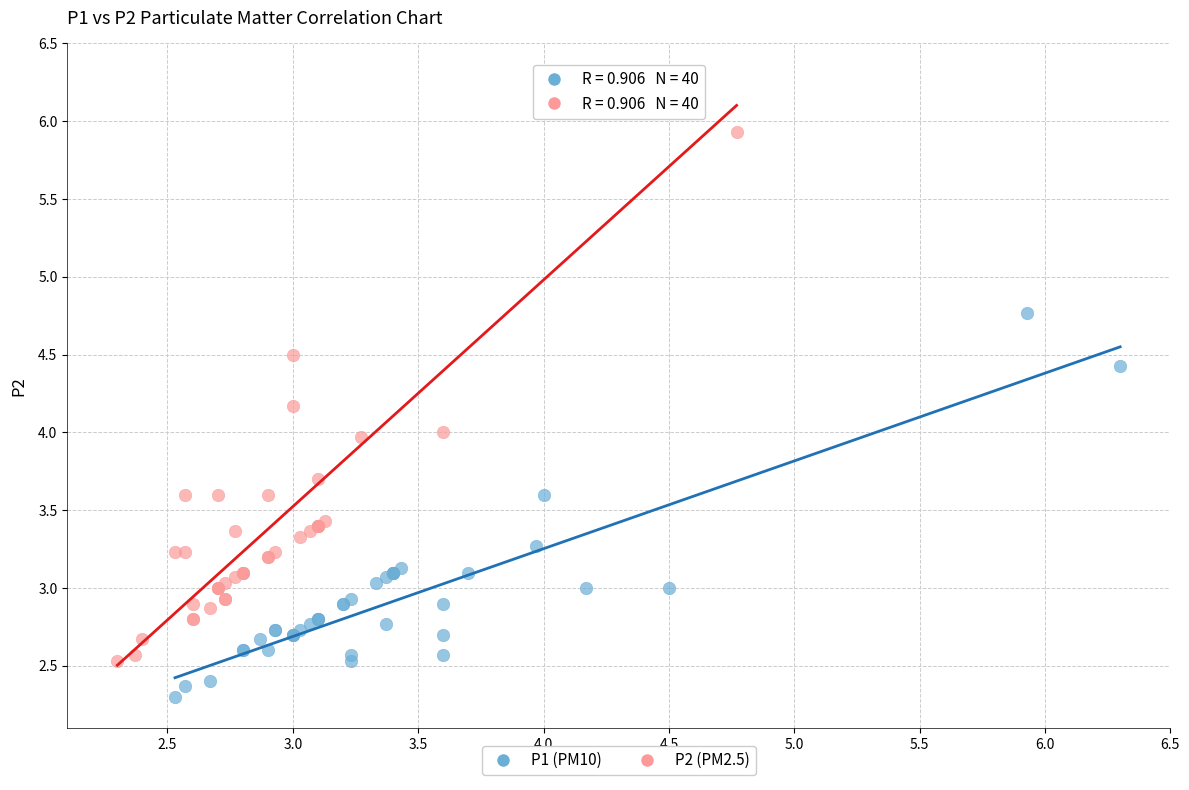

Which series has the largest Y range (max minus min)?

P2 (PM2.5)